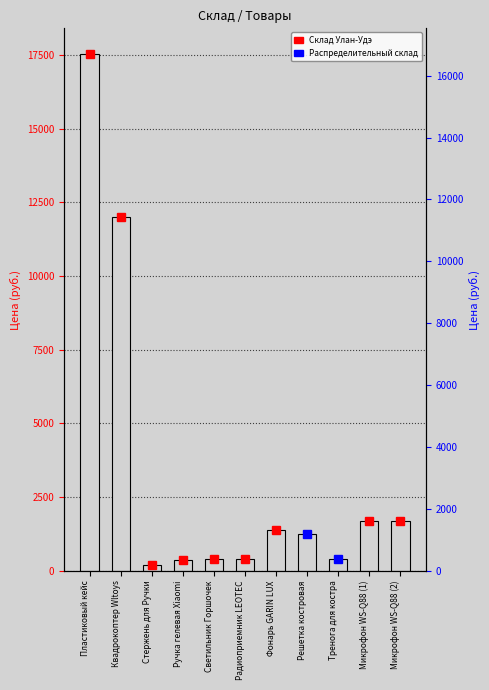

How many bars are there in total?

11